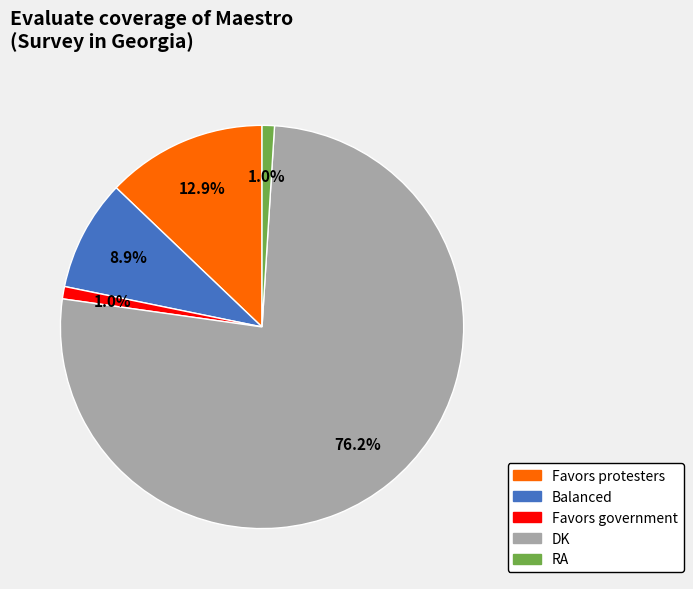

What portion of the pie excludes Favors protesters?

87.1%